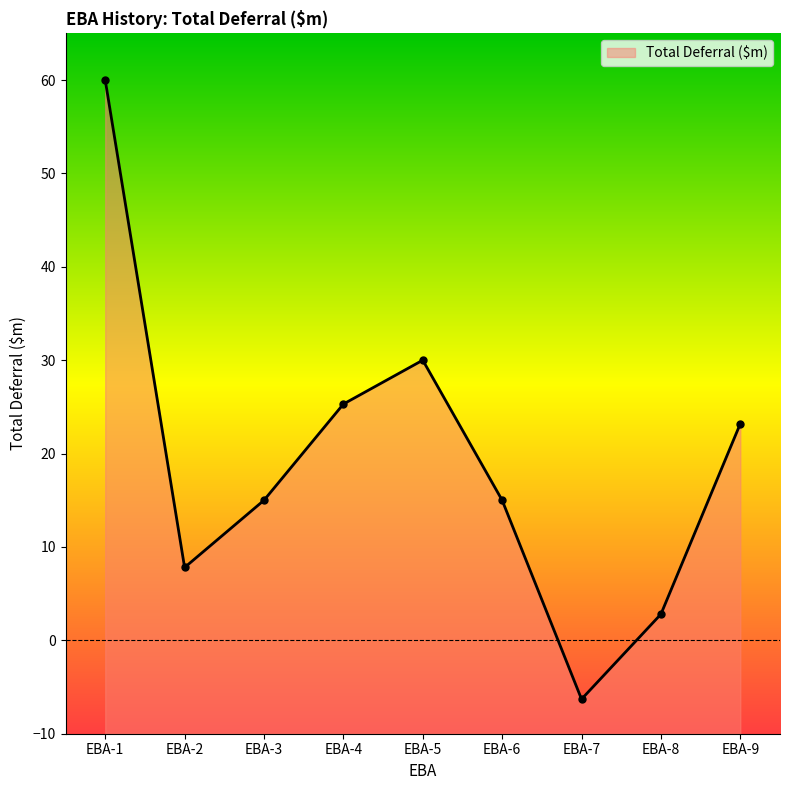

What is the value of the 9th point from the left?

23.2